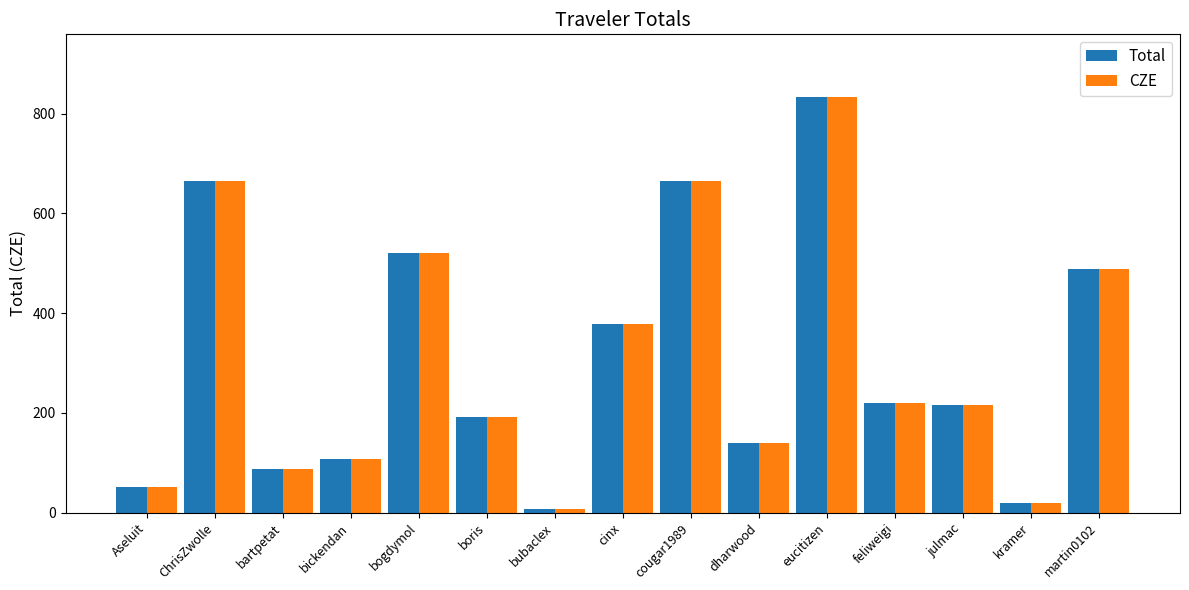

Is the value of CZE at cinx greater than the value of Total at martin0102?

No